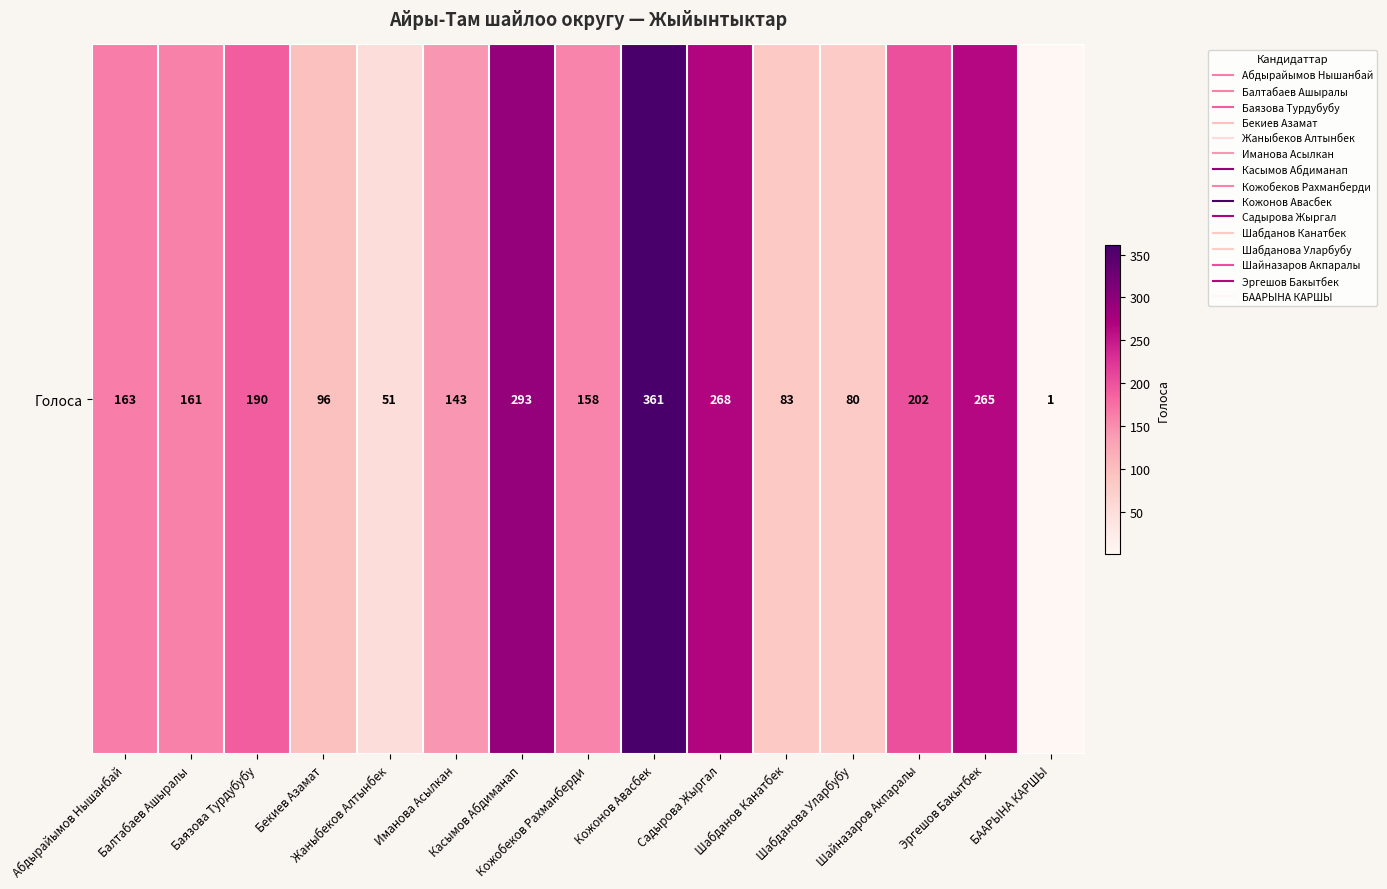

The value at Садырова Жыргал is 363. True or false?

False